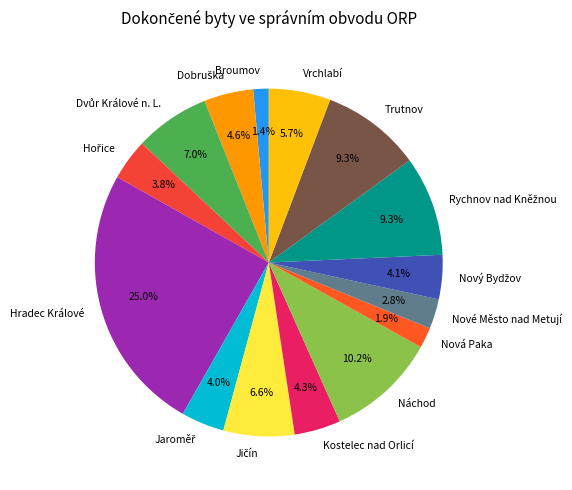

Is it true that Hradec Králové is 14% of the pie?

False